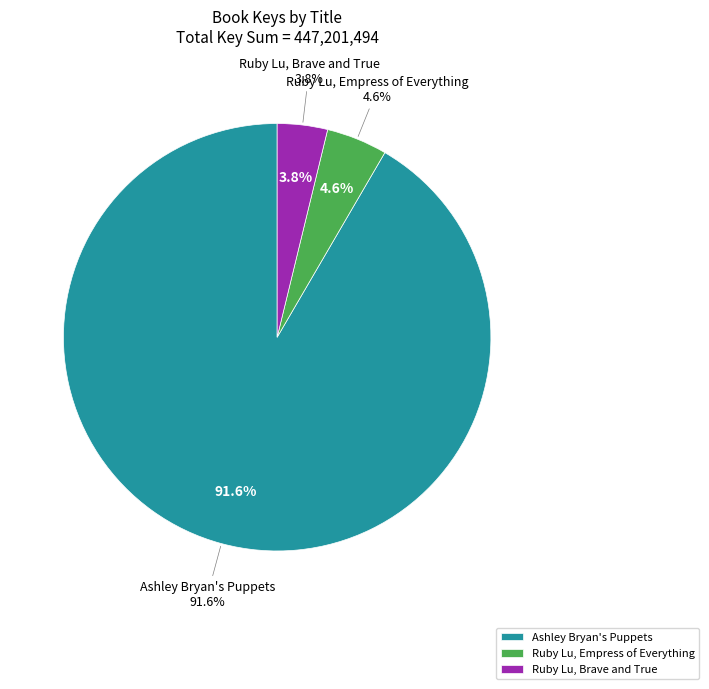

Is there a majority slice in this chart?

Yes